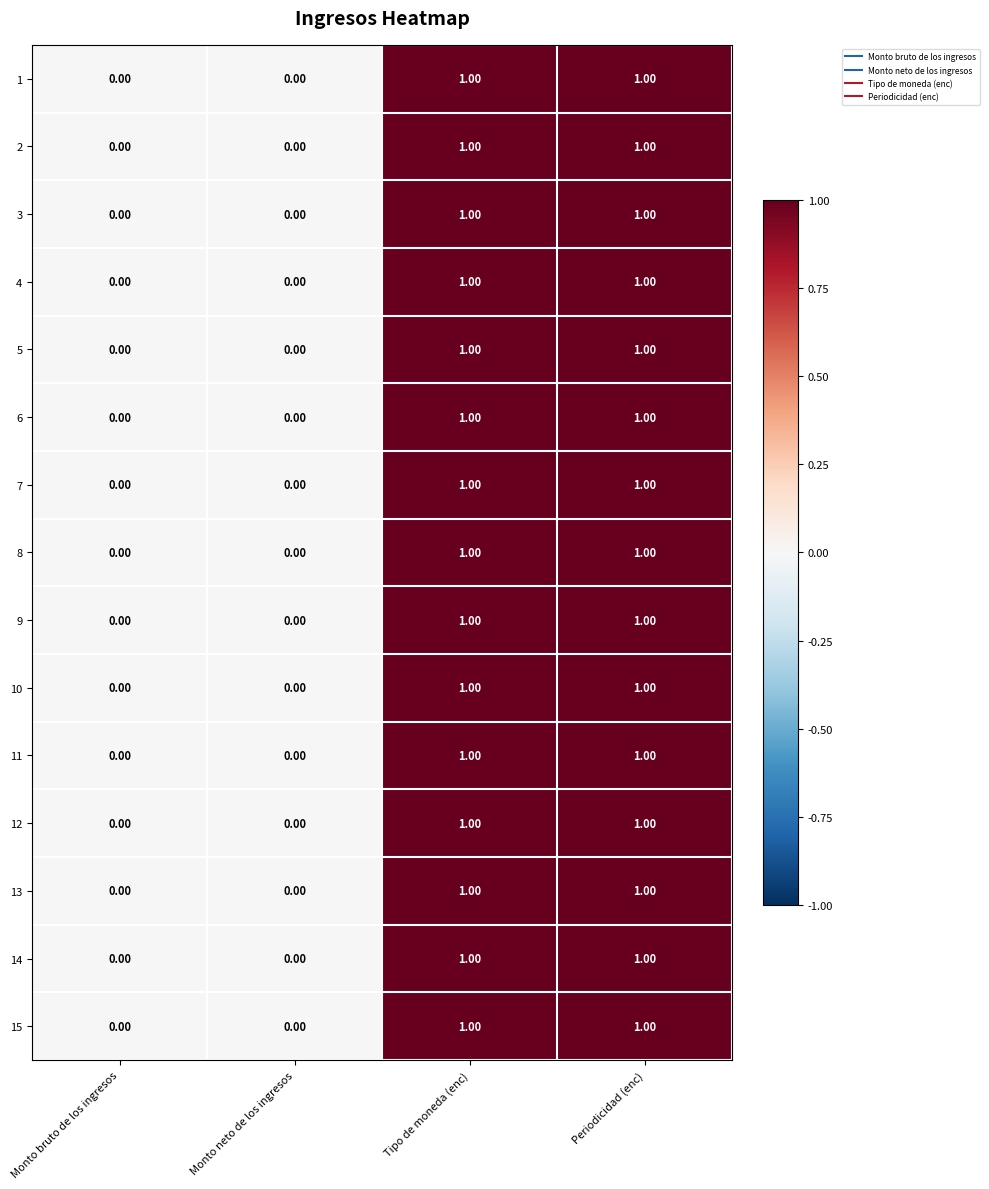

Reading right to left, extract all data points from this chart.

1: Periodicidad (enc)=1	Tipo de moneda (enc)=1	Monto neto de los ingresos=0	Monto bruto de los ingresos=0
2: Periodicidad (enc)=1	Tipo de moneda (enc)=1	Monto neto de los ingresos=0	Monto bruto de los ingresos=0
3: Periodicidad (enc)=1	Tipo de moneda (enc)=1	Monto neto de los ingresos=0	Monto bruto de los ingresos=0
4: Periodicidad (enc)=1	Tipo de moneda (enc)=1	Monto neto de los ingresos=0	Monto bruto de los ingresos=0
5: Periodicidad (enc)=1	Tipo de moneda (enc)=1	Monto neto de los ingresos=0	Monto bruto de los ingresos=0
6: Periodicidad (enc)=1	Tipo de moneda (enc)=1	Monto neto de los ingresos=0	Monto bruto de los ingresos=0
7: Periodicidad (enc)=1	Tipo de moneda (enc)=1	Monto neto de los ingresos=0	Monto bruto de los ingresos=0
8: Periodicidad (enc)=1	Tipo de moneda (enc)=1	Monto neto de los ingresos=0	Monto bruto de los ingresos=0
9: Periodicidad (enc)=1	Tipo de moneda (enc)=1	Monto neto de los ingresos=0	Monto bruto de los ingresos=0
10: Periodicidad (enc)=1	Tipo de moneda (enc)=1	Monto neto de los ingresos=0	Monto bruto de los ingresos=0
11: Periodicidad (enc)=1	Tipo de moneda (enc)=1	Monto neto de los ingresos=0	Monto bruto de los ingresos=0
12: Periodicidad (enc)=1	Tipo de moneda (enc)=1	Monto neto de los ingresos=0	Monto bruto de los ingresos=0
13: Periodicidad (enc)=1	Tipo de moneda (enc)=1	Monto neto de los ingresos=0	Monto bruto de los ingresos=0
14: Periodicidad (enc)=1	Tipo de moneda (enc)=1	Monto neto de los ingresos=0	Monto bruto de los ingresos=0
15: Periodicidad (enc)=1	Tipo de moneda (enc)=1	Monto neto de los ingresos=0	Monto bruto de los ingresos=0